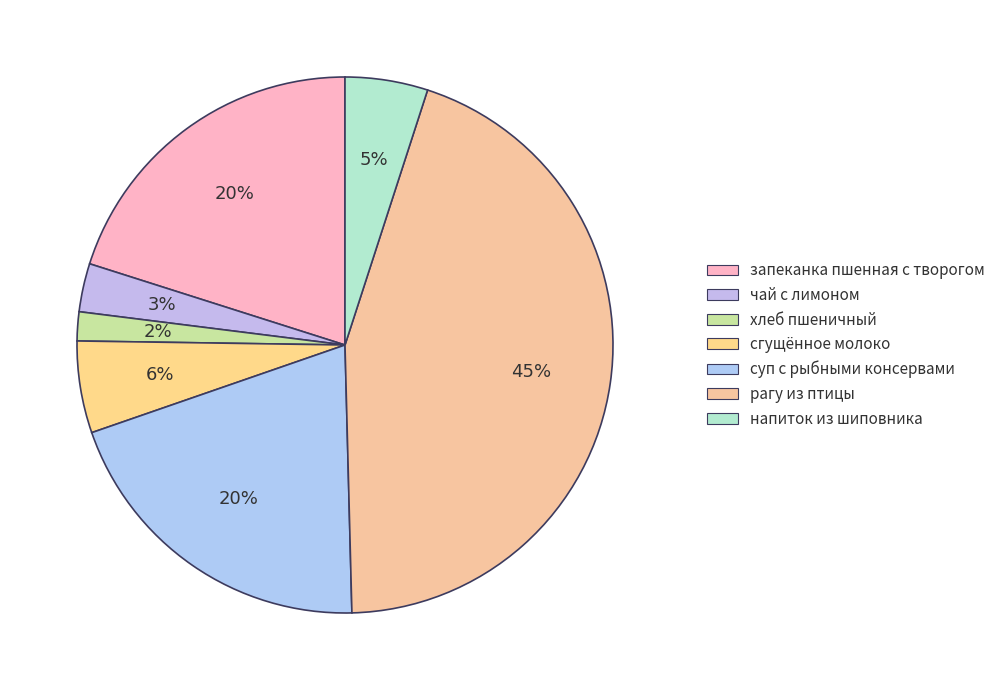

Count the number of slices in the pie.

7